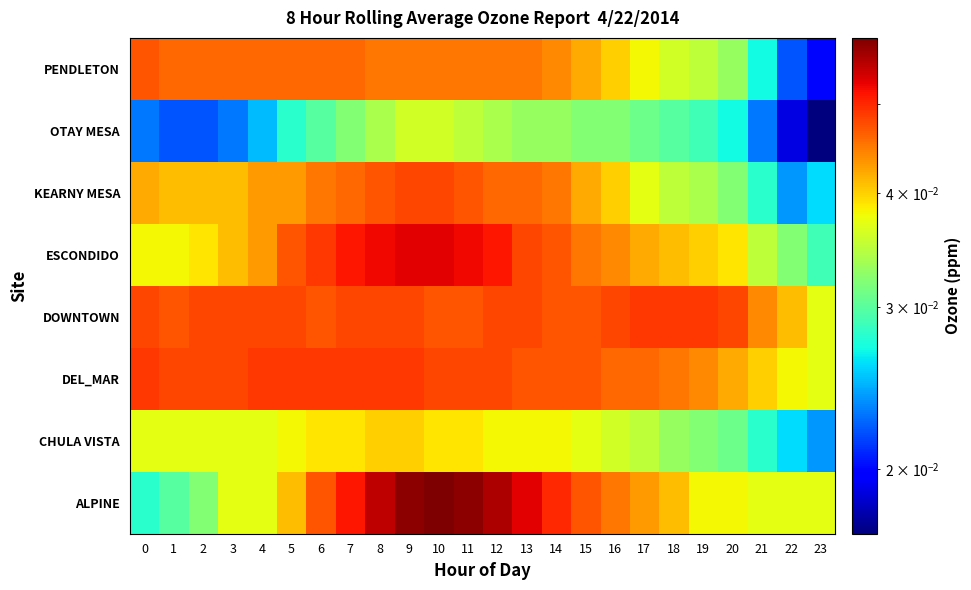

Reading left to right, extract all data points from this chart.

ALPINE: 0=0.0	1=0.0	2=0.0	3=0.0	4=0.0	5=0.0	6=0.0	7=0.1	8=0.1	9=0.1	10=0.1	11=0.1	12=0.1	13=0.1	14=0.1	15=0.0	16=0.0	17=0.0	18=0.0	19=0.0	20=0.0	21=0.0	22=0.0	23=0.0
CHULA VISTA: 0=0.0	1=0.0	2=0.0	3=0.0	4=0.0	5=0.0	6=0.0	7=0.0	8=0.0	9=0.0	10=0.0	11=0.0	12=0.0	13=0.0	14=0.0	15=0.0	16=0.0	17=0.0	18=0.0	19=0.0	20=0.0	21=0.0	22=0.0	23=0.0
DEL_MAR: 0=0.0	1=0.0	2=0.0	3=0.0	4=0.0	5=0.0	6=0.0	7=0.0	8=0.0	9=0.0	10=0.0	11=0.0	12=0.0	13=0.0	14=0.0	15=0.0	16=0.0	17=0.0	18=0.0	19=0.0	20=0.0	21=0.0	22=0.0	23=0.0
DOWNTOWN: 0=0.0	1=0.0	2=0.0	3=0.0	4=0.0	5=0.0	6=0.0	7=0.0	8=0.0	9=0.0	10=0.0	11=0.0	12=0.0	13=0.0	14=0.0	15=0.0	16=0.0	17=0.0	18=0.0	19=0.0	20=0.0	21=0.0	22=0.0	23=0.0
ESCONDIDO: 0=0.0	1=0.0	2=0.0	3=0.0	4=0.0	5=0.0	6=0.0	7=0.1	8=0.1	9=0.1	10=0.1	11=0.1	12=0.1	13=0.0	14=0.0	15=0.0	16=0.0	17=0.0	18=0.0	19=0.0	20=0.0	21=0.0	22=0.0	23=0.0
KEARNY MESA: 0=0.0	1=0.0	2=0.0	3=0.0	4=0.0	5=0.0	6=0.0	7=0.0	8=0.0	9=0.0	10=0.0	11=0.0	12=0.0	13=0.0	14=0.0	15=0.0	16=0.0	17=0.0	18=0.0	19=0.0	20=0.0	21=0.0	22=0.0	23=0.0
OTAY MESA: 0=0.0	1=0.0	2=0.0	3=0.0	4=0.0	5=0.0	6=0.0	7=0.0	8=0.0	9=0.0	10=0.0	11=0.0	12=0.0	13=0.0	14=0.0	15=0.0	16=0.0	17=0.0	18=0.0	19=0.0	20=0.0	21=0.0	22=0.0	23=0.0
PENDLETON: 0=0.0	1=0.0	2=0.0	3=0.0	4=0.0	5=0.0	6=0.0	7=0.0	8=0.0	9=0.0	10=0.0	11=0.0	12=0.0	13=0.0	14=0.0	15=0.0	16=0.0	17=0.0	18=0.0	19=0.0	20=0.0	21=0.0	22=0.0	23=0.0